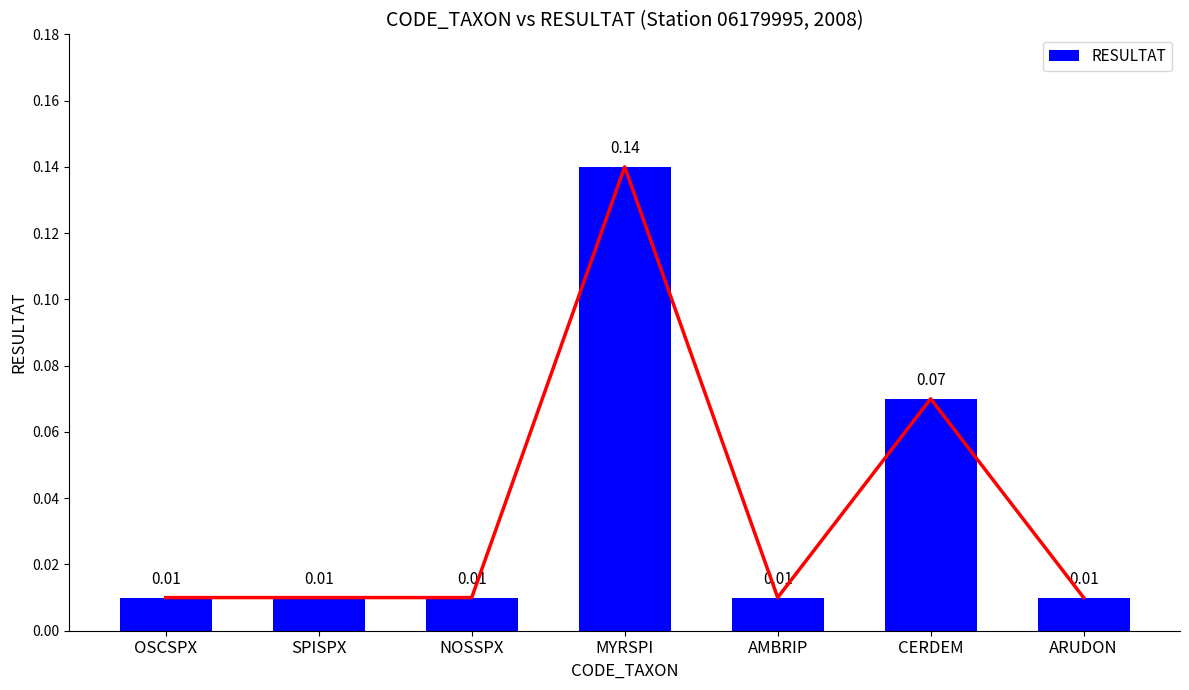

True or false: the data shows 0.0 at OSCSPX.

True